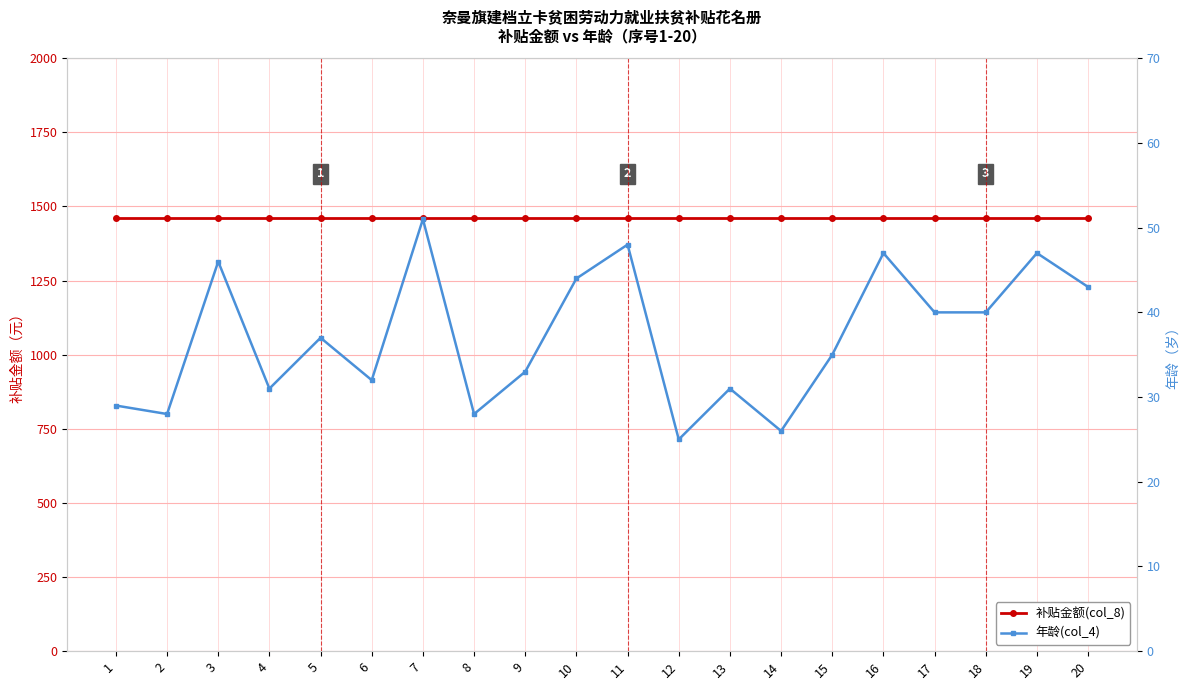

Which category has the highest value across all series?

1